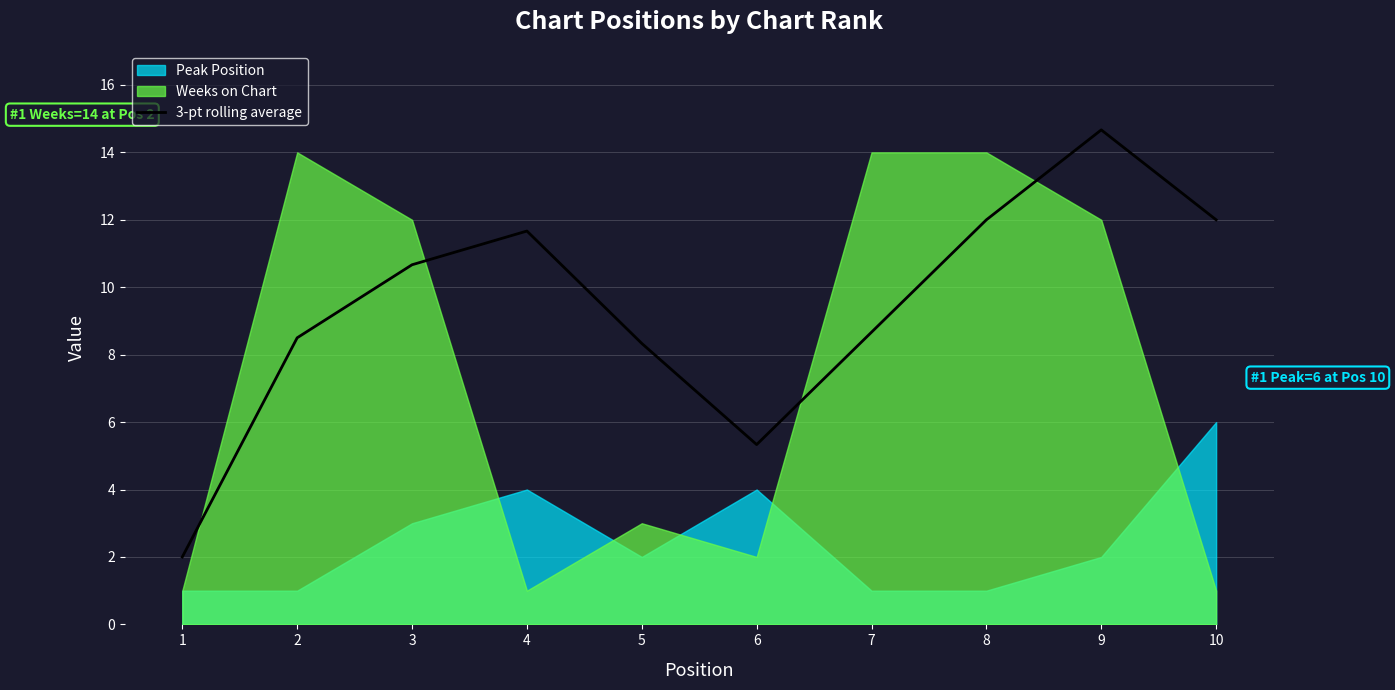

Reading left to right, list all the values displayed in this chart.

1=2.0	2=8.5	3=10.7	4=11.7	5=8.3	6=5.3	7=8.7	8=12.0	9=14.7	10=12.0